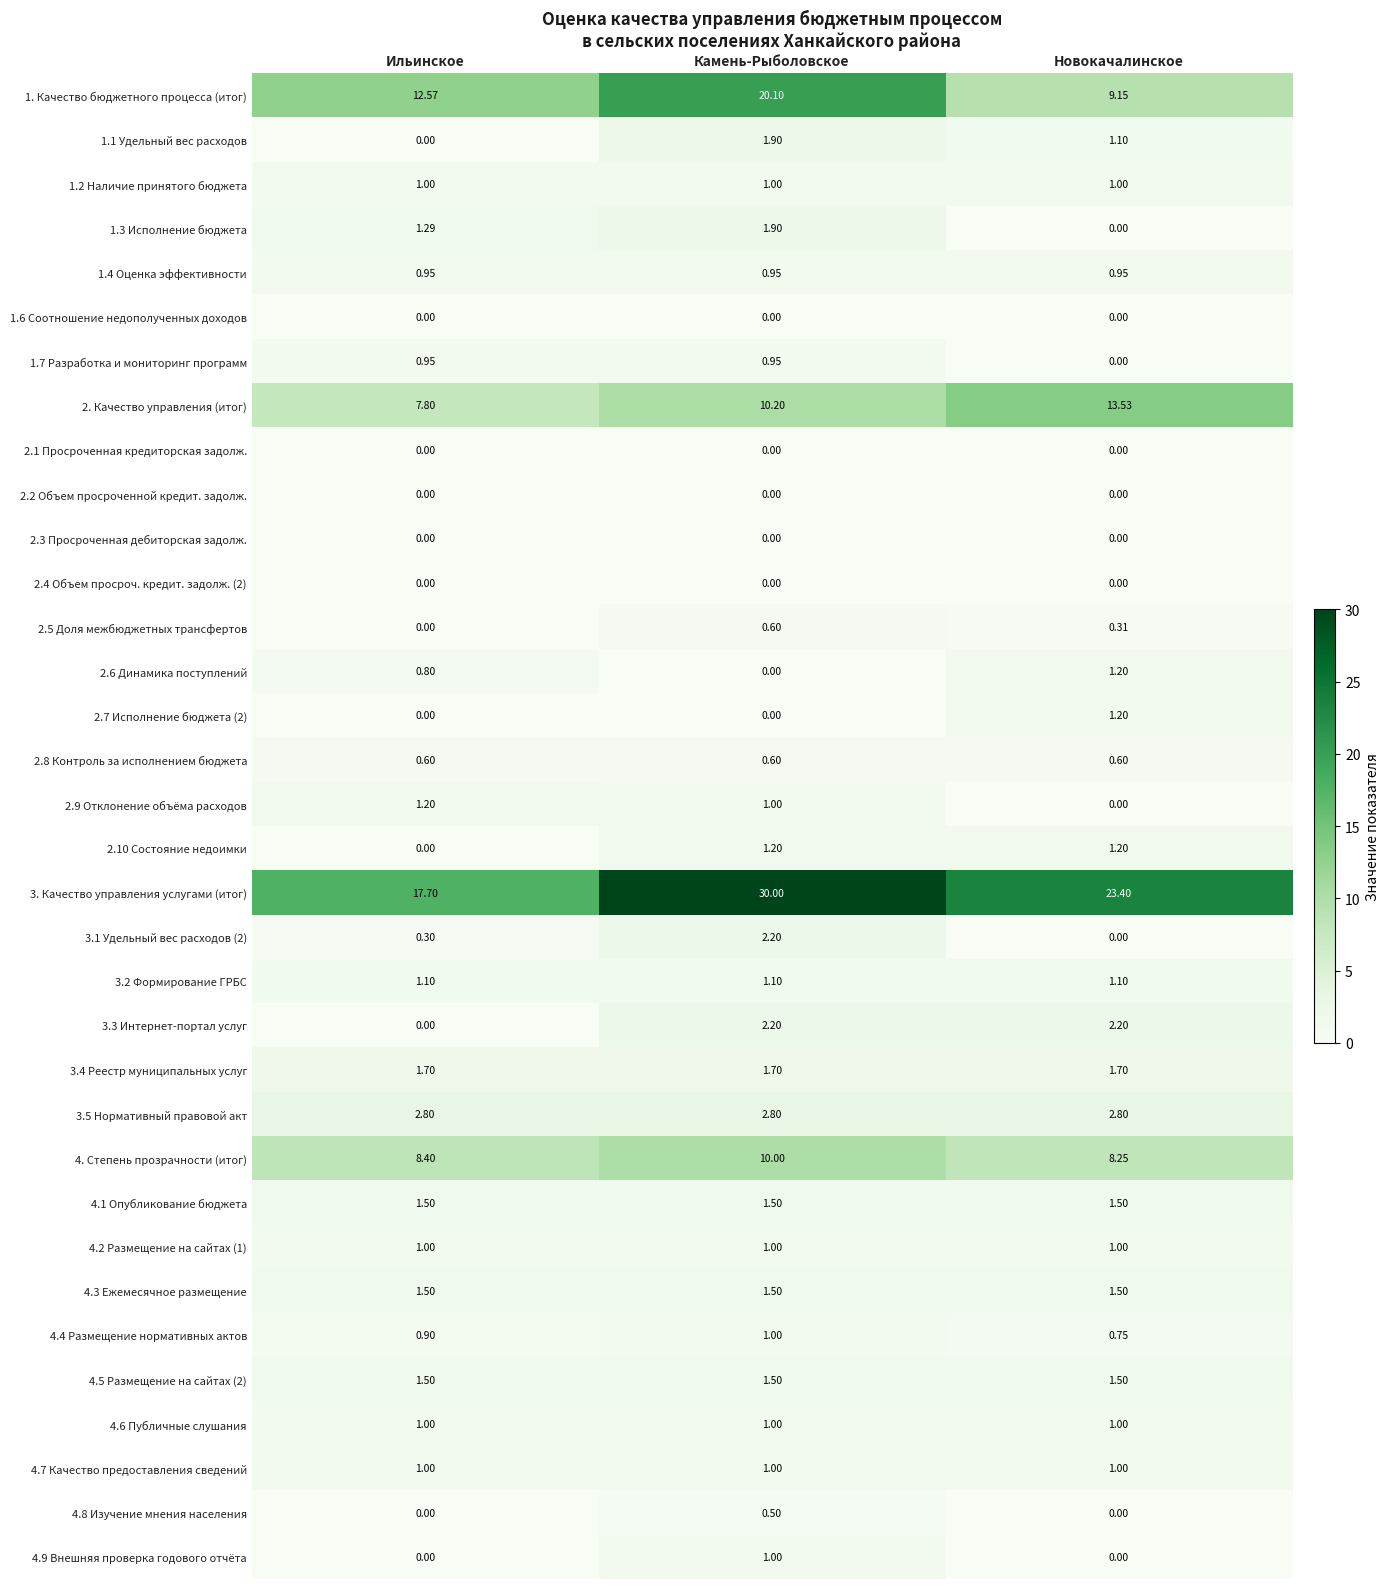

At which category is the sum across all series the highest?

Камень-Рыболовское